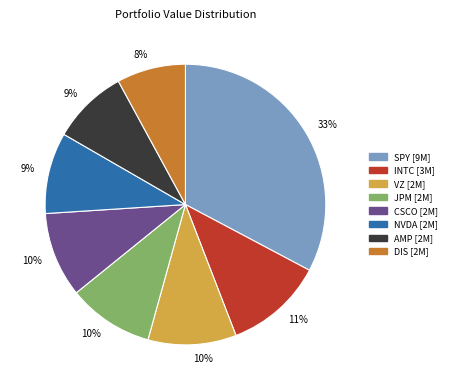

To the nearest percent, what is the average slice percentage?

12%